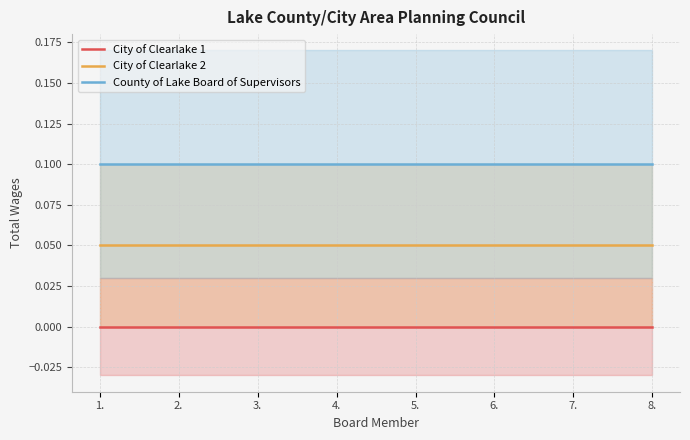

Which series has the largest total across all categories?

County of Lake Board of Supervisors